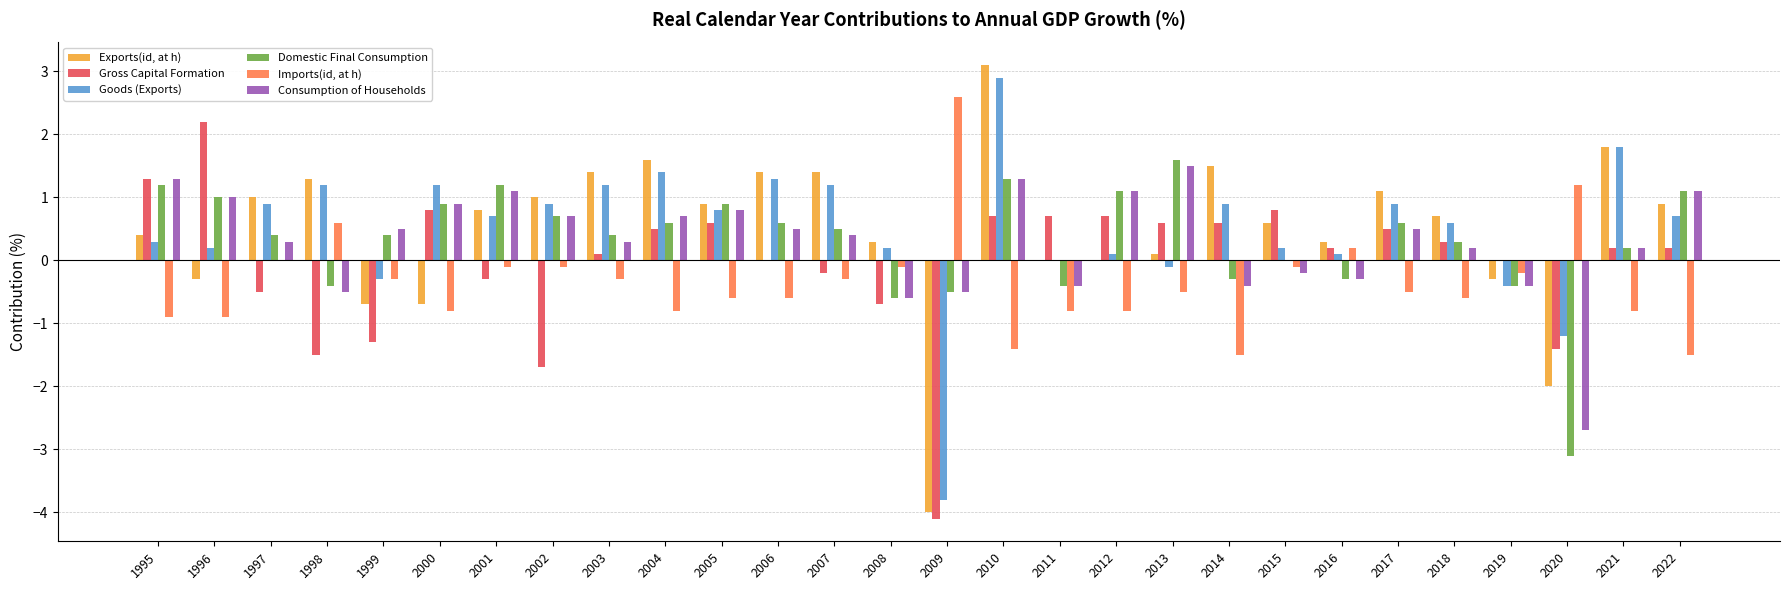

What is the difference between the Goods (Exports) values at 2020 and 1998?

2.4